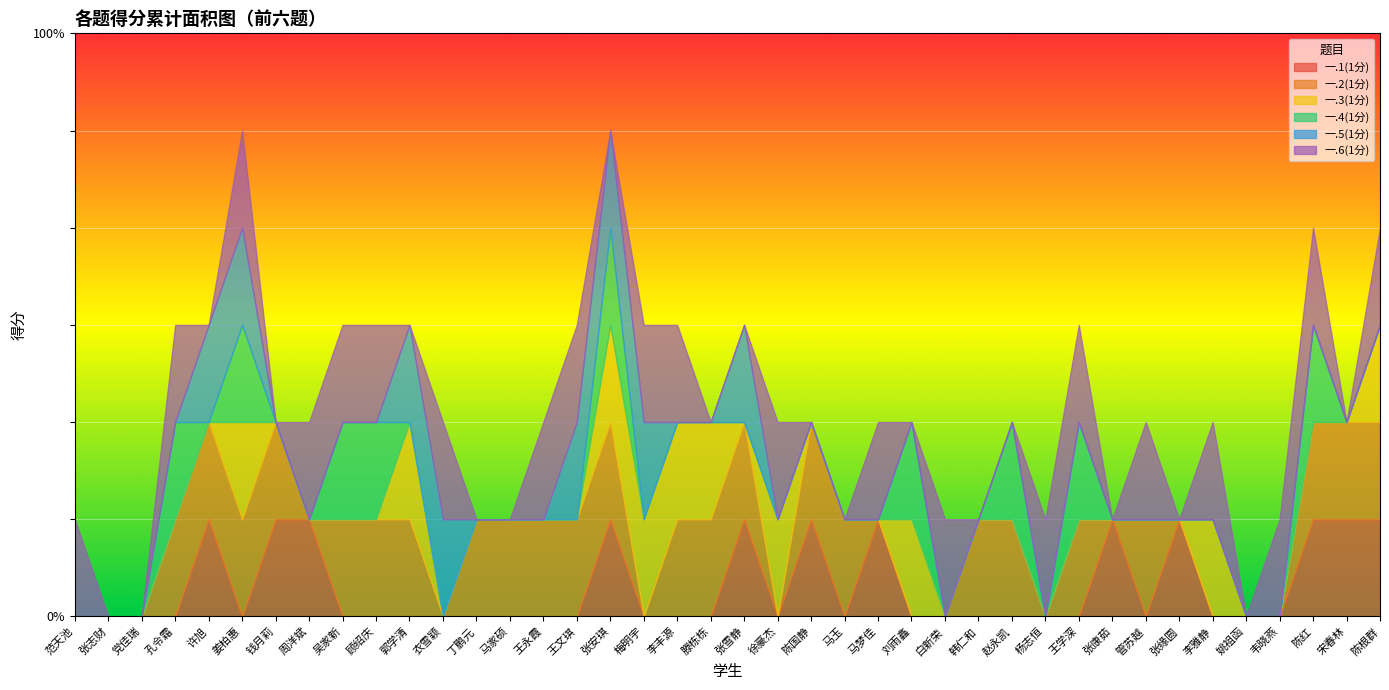

How many lines are shown in the chart?

6